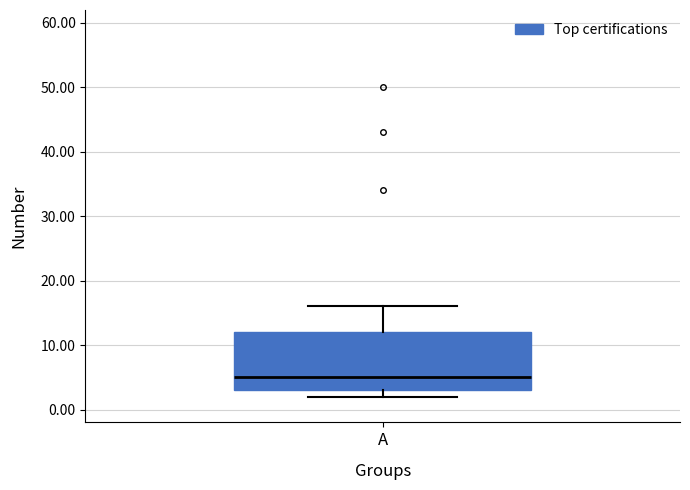

Where is the lower edge of the box for A on the y-axis? The values are not printed on the chart, so give them approximately, as read against the axis.

3